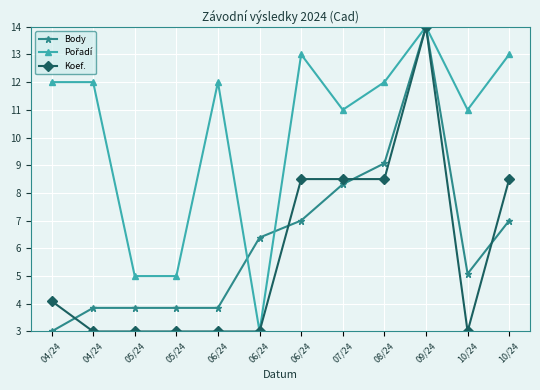

How many data points in Body are above 6?

6